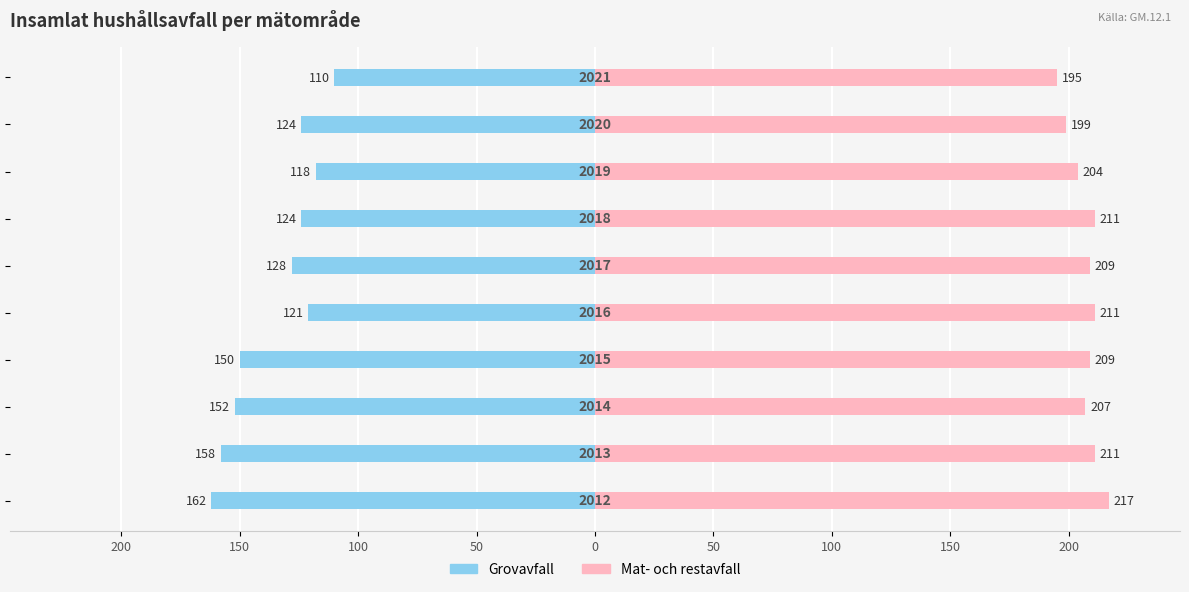

How many groups of bars are there?

10